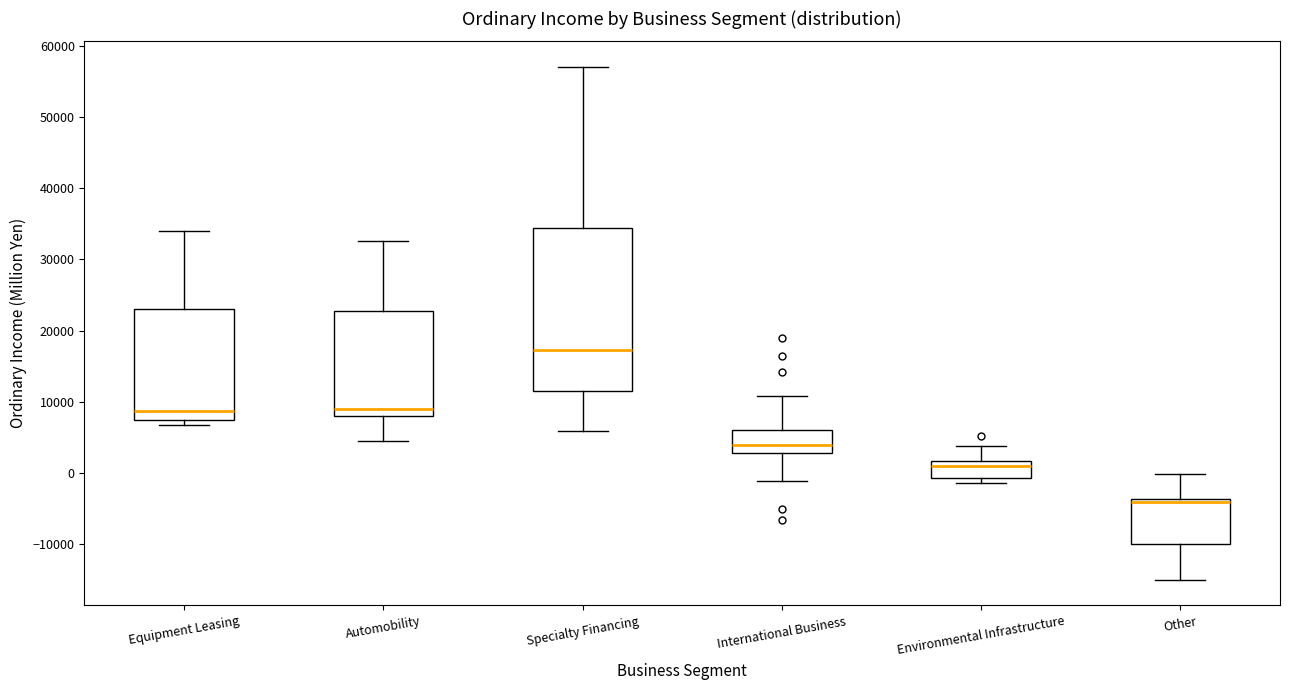

Comparing the boxes themselves (not the whiskers), which one is the tallest?

Specialty Financing